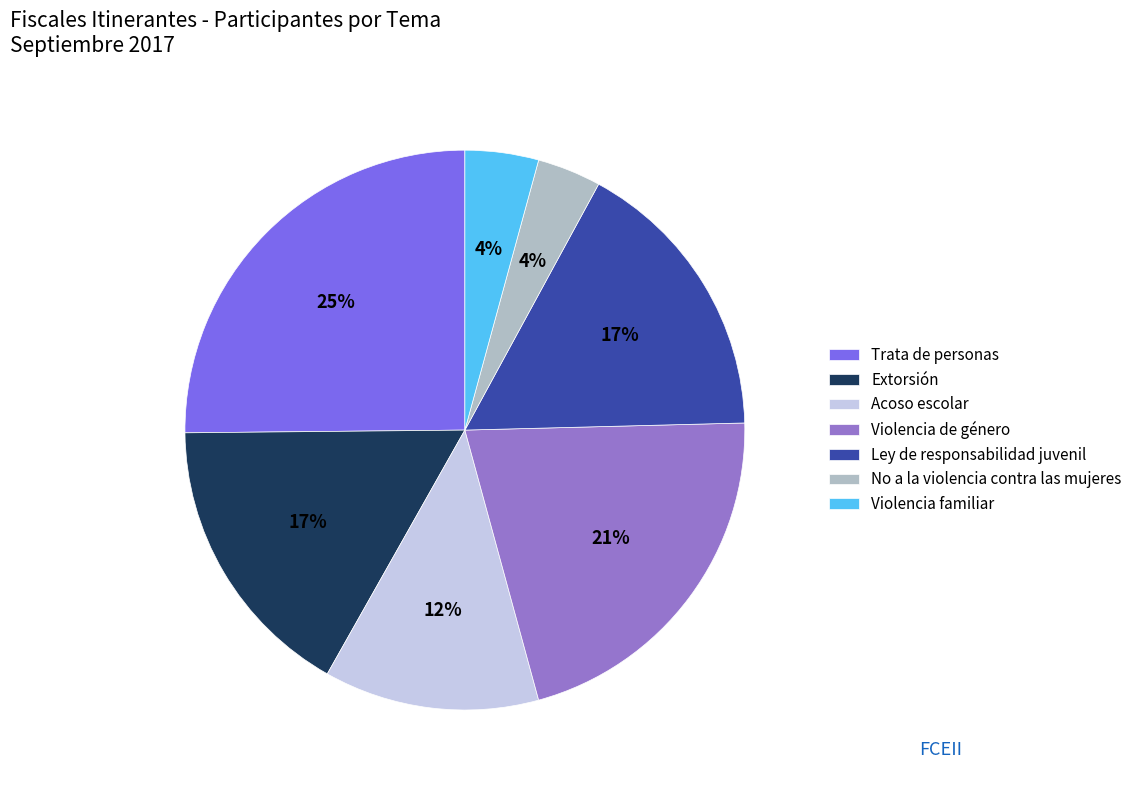

Is the sum of Acoso escolar and No a la violencia contra las mujeres greater than half?

No